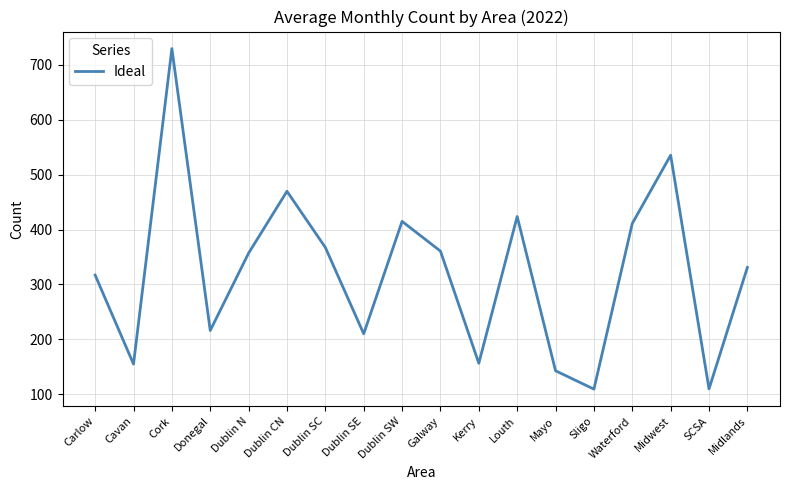

How many lines are shown in the chart?

1